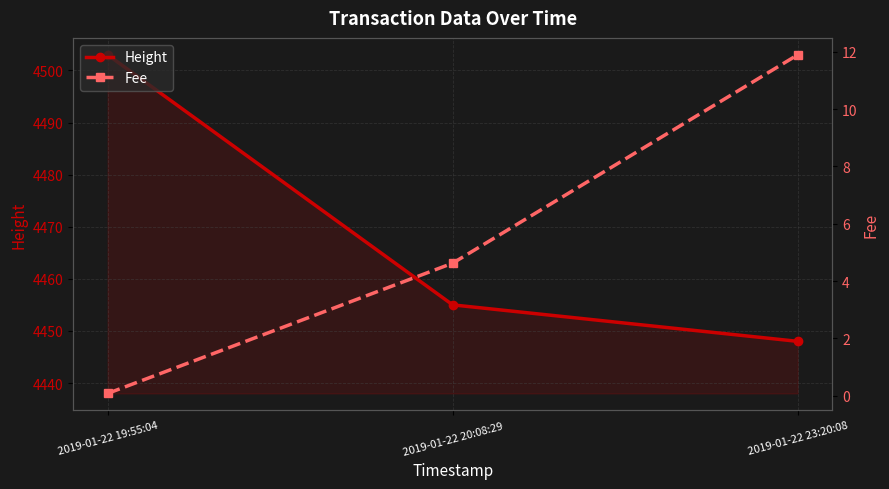

How many distinct data groups are displayed?

2